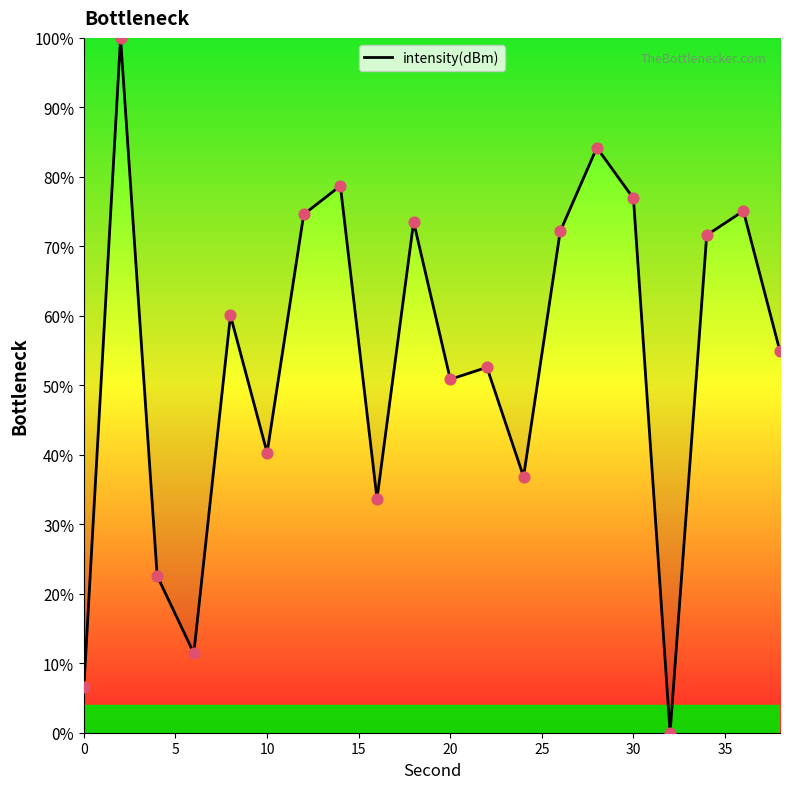

What is the difference between the maximum and minimum values?

100.0